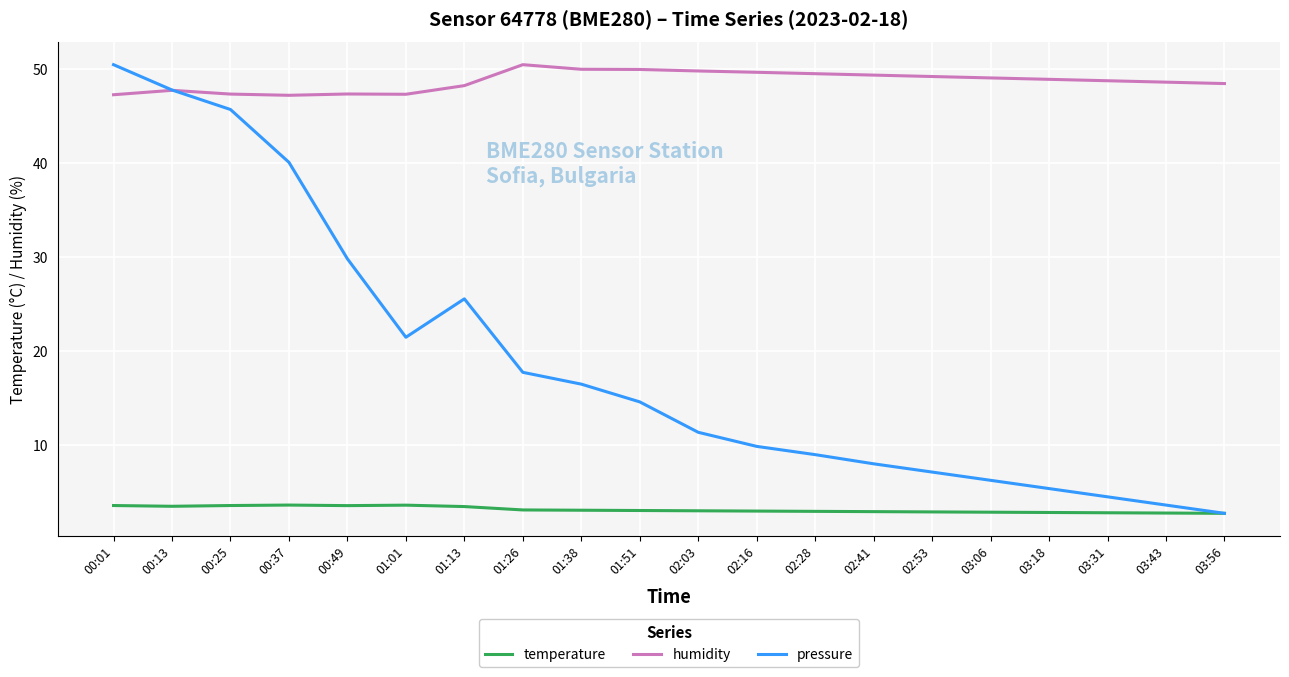

How many interior local peaks does the pressure series have?

1